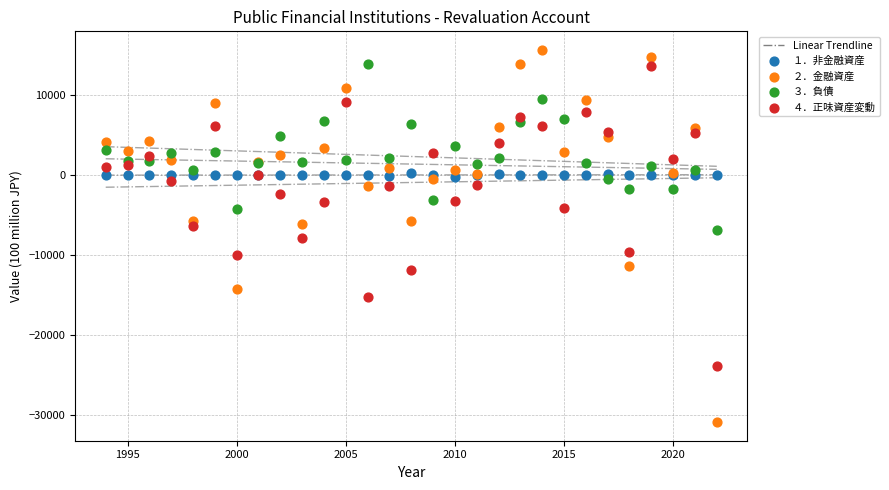

Which series contains the lowest Y value?

２．金融資産